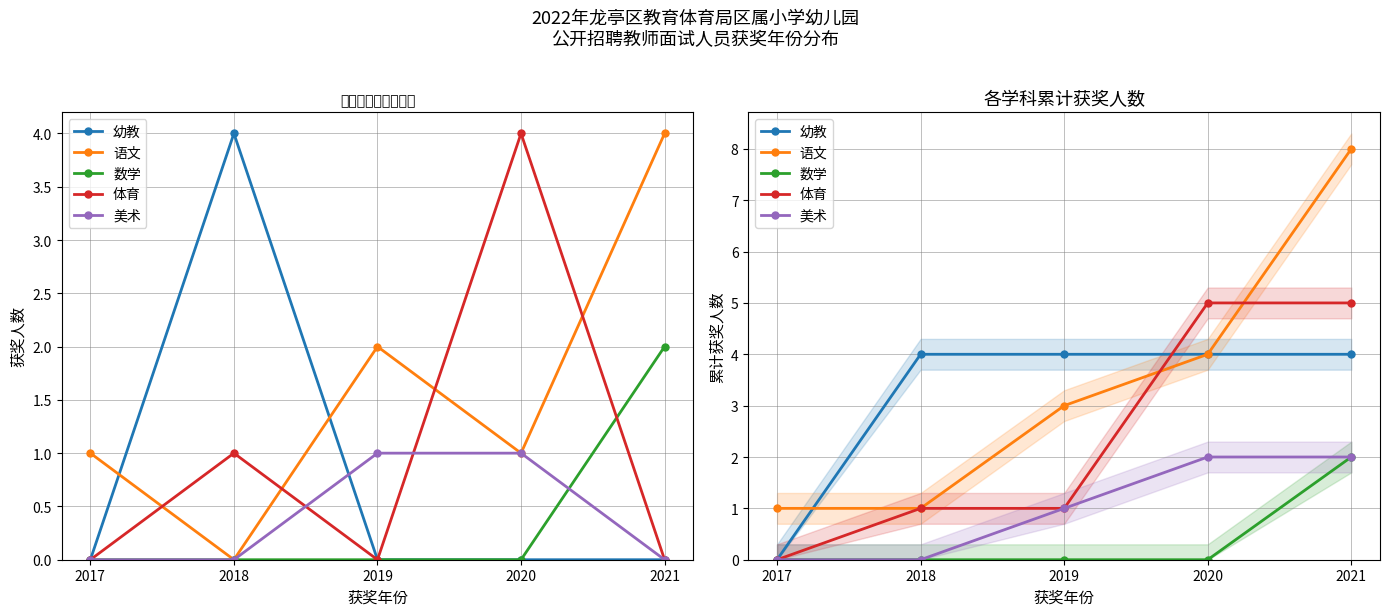

Is it true that 幼教 equals 3 at 2018?

False